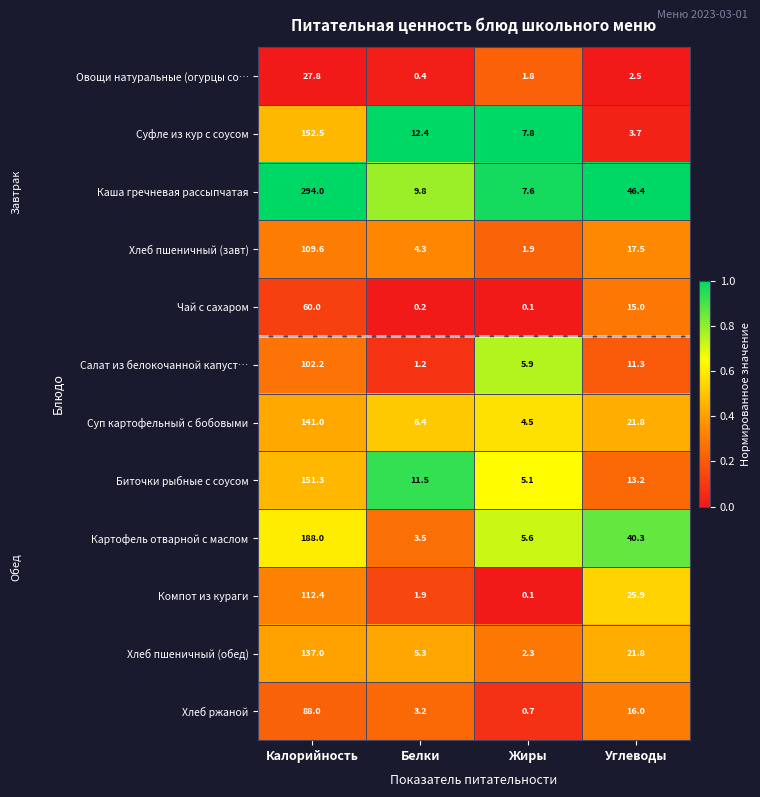

What is the difference between the highest and lowest values at Калорийность?

266.2